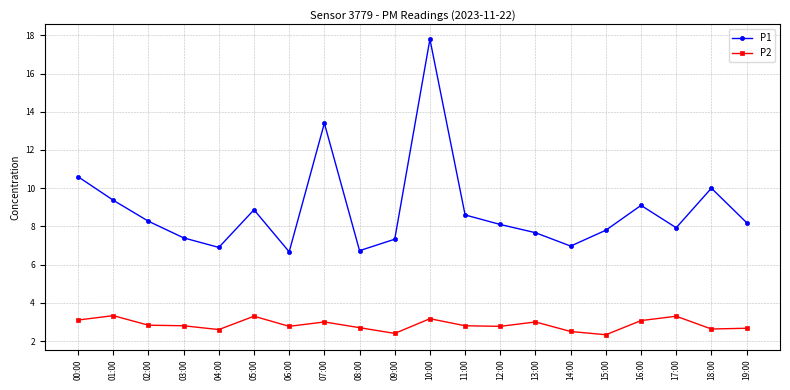

Which series has the largest range (max minus min)?

P1